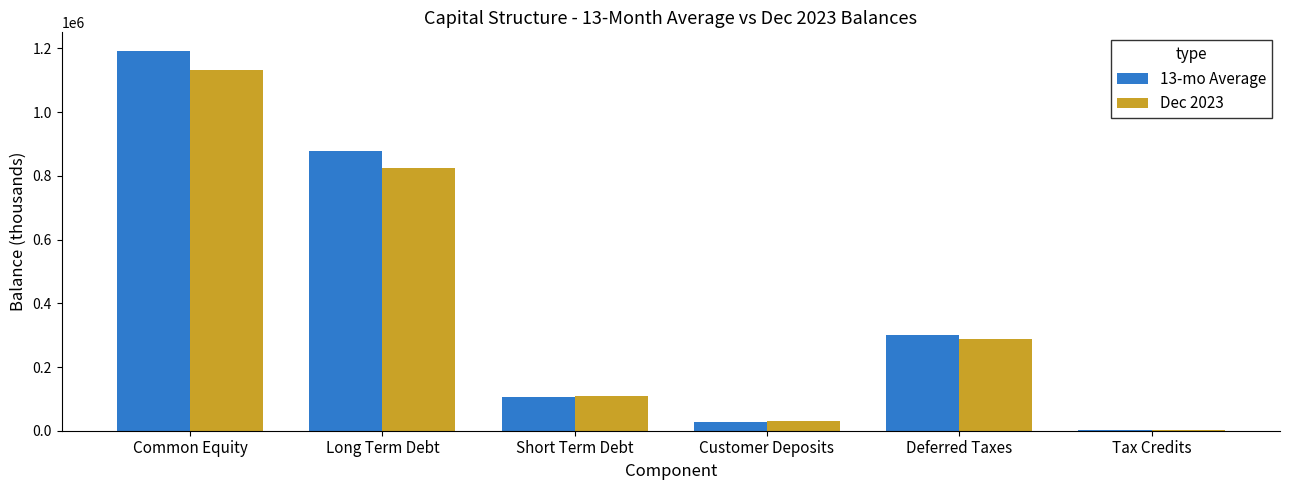

Between Common Equity and Customer Deposits, which series saw the biggest shift?

13-mo Average